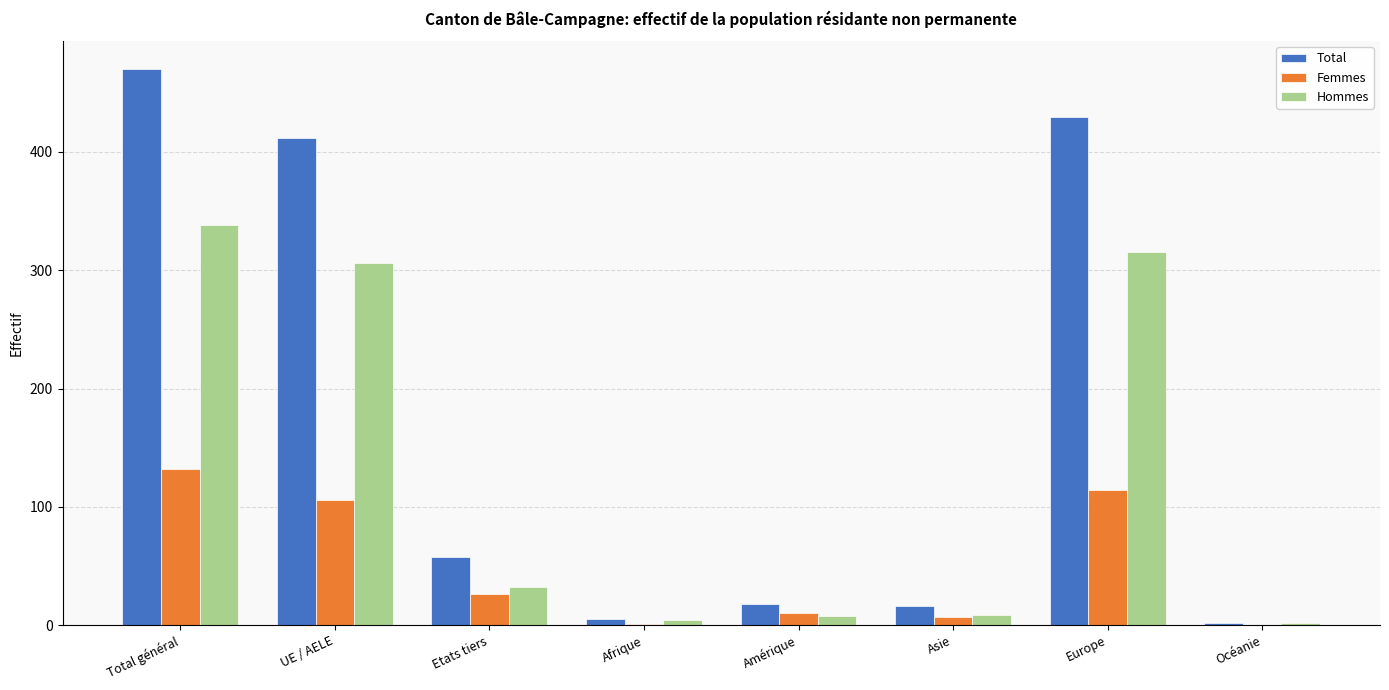

The value of Total at Amérique is 18. True or false?

True